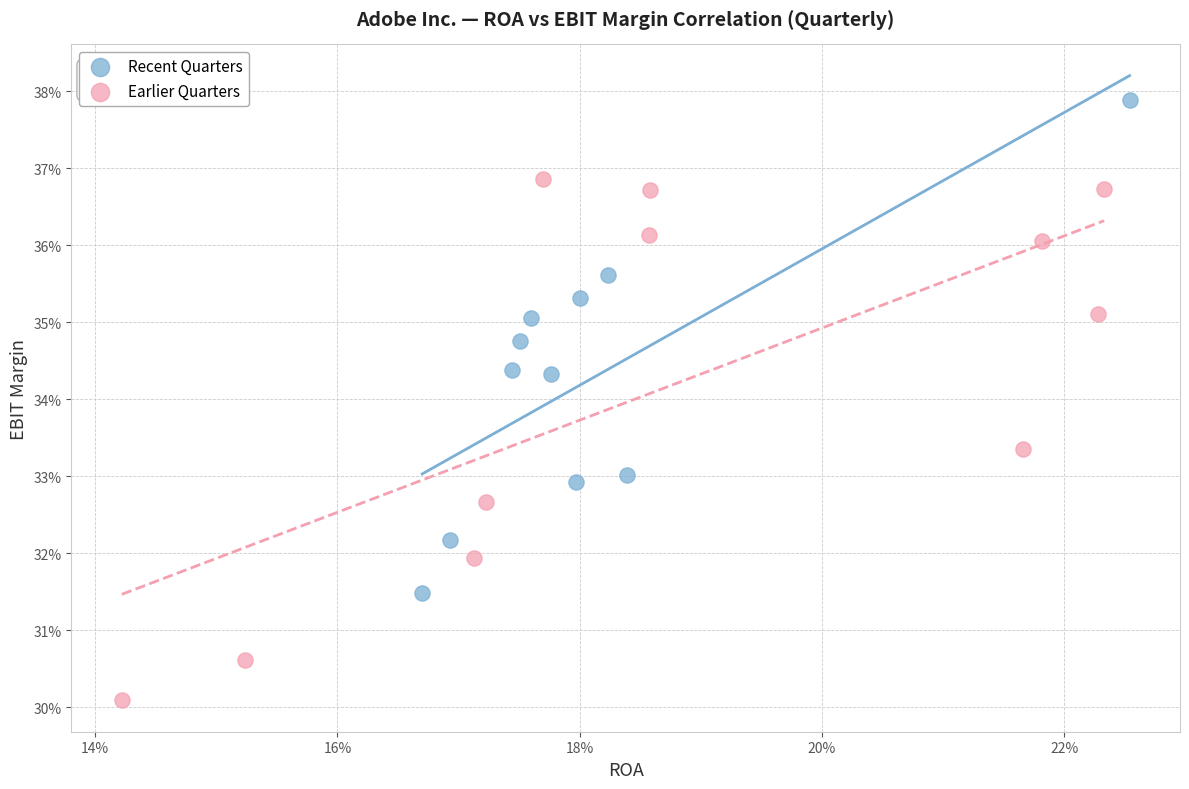

Which series contains the highest Y value?

Recent Quarters